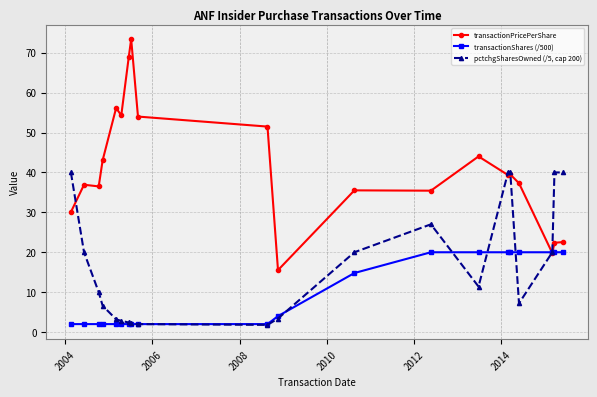

True or false: pctchgSharesOwned (/5, cap 200) and transactionShares (/500) cross at least once.

True